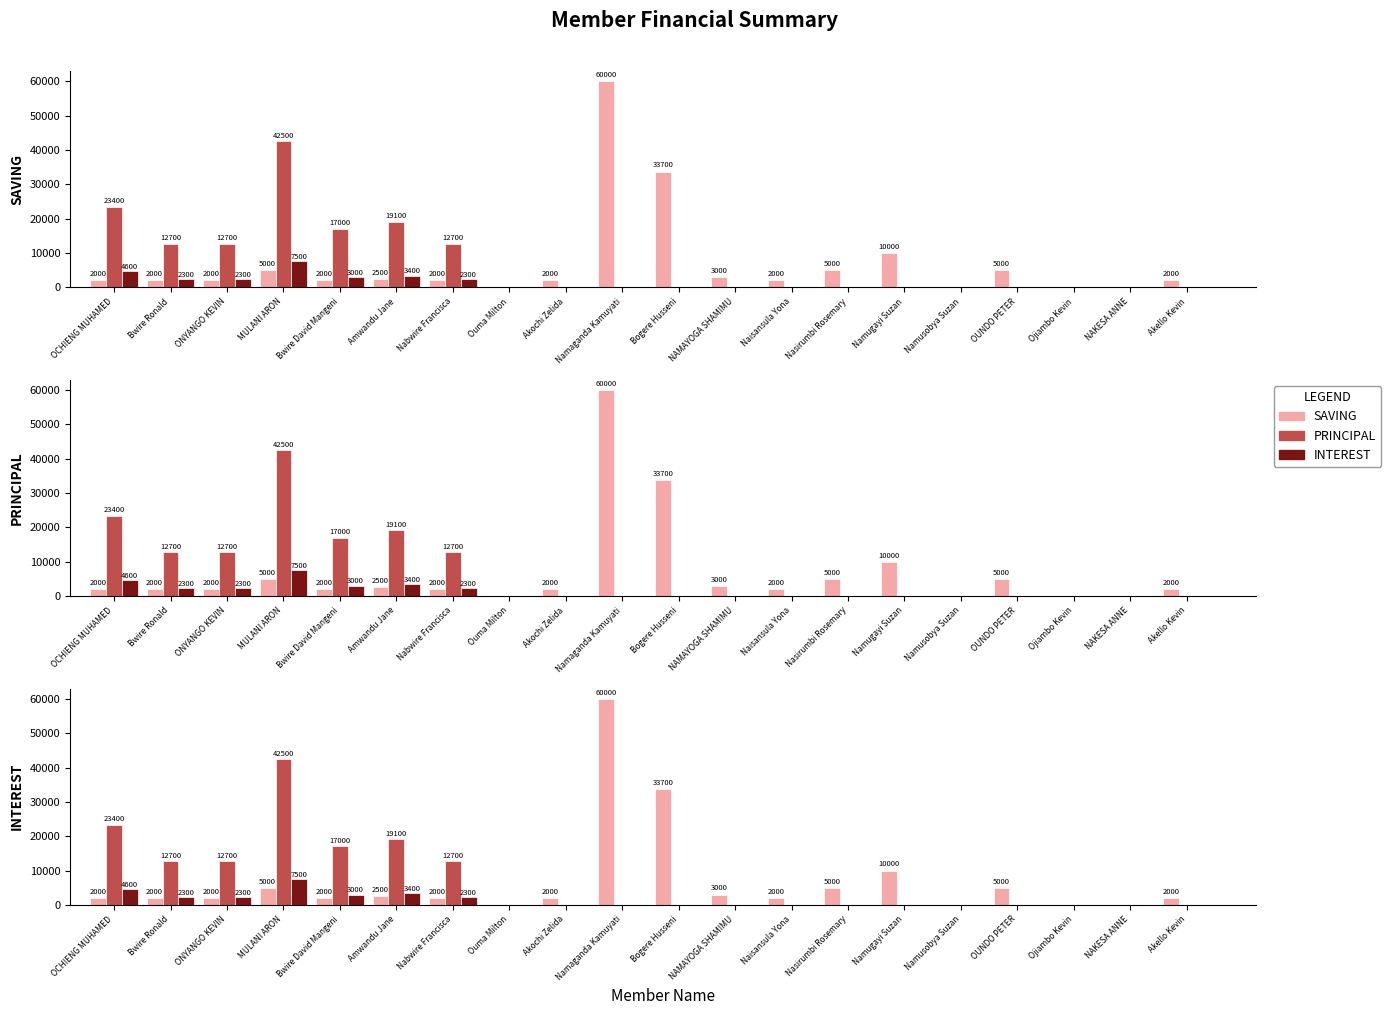

The SAVING series shows 2000 at Akochi Zelida. True or false?

True